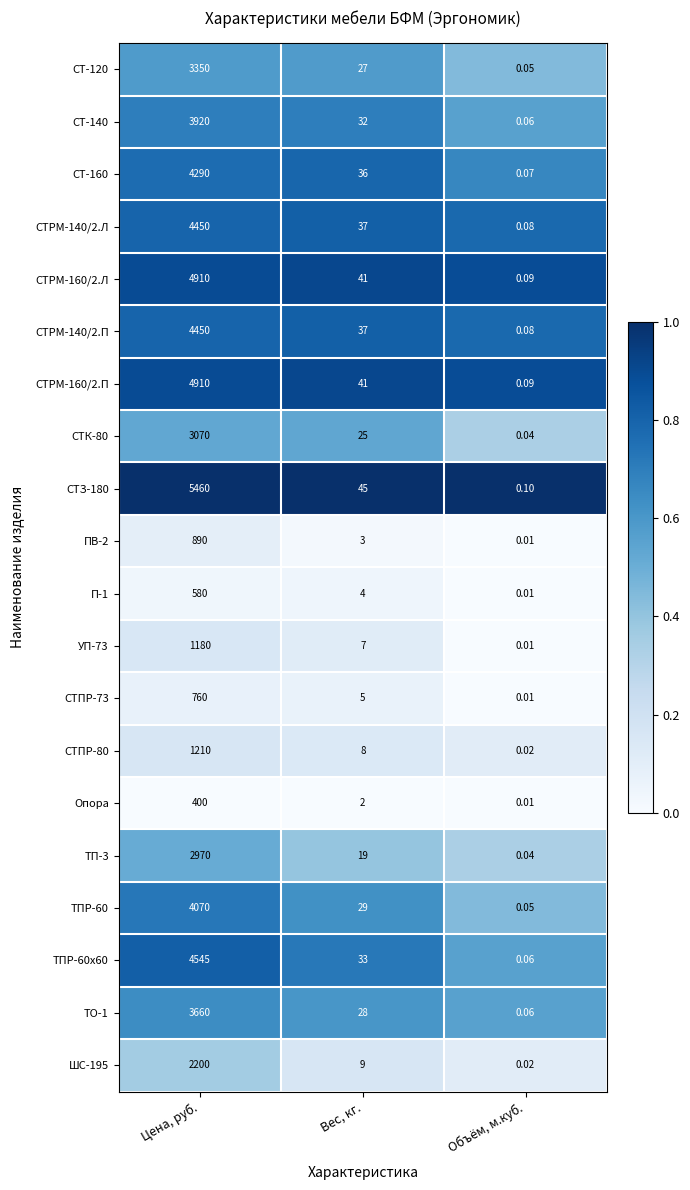

At which label does СТЗ-180 reach its peak?

Цена, руб.